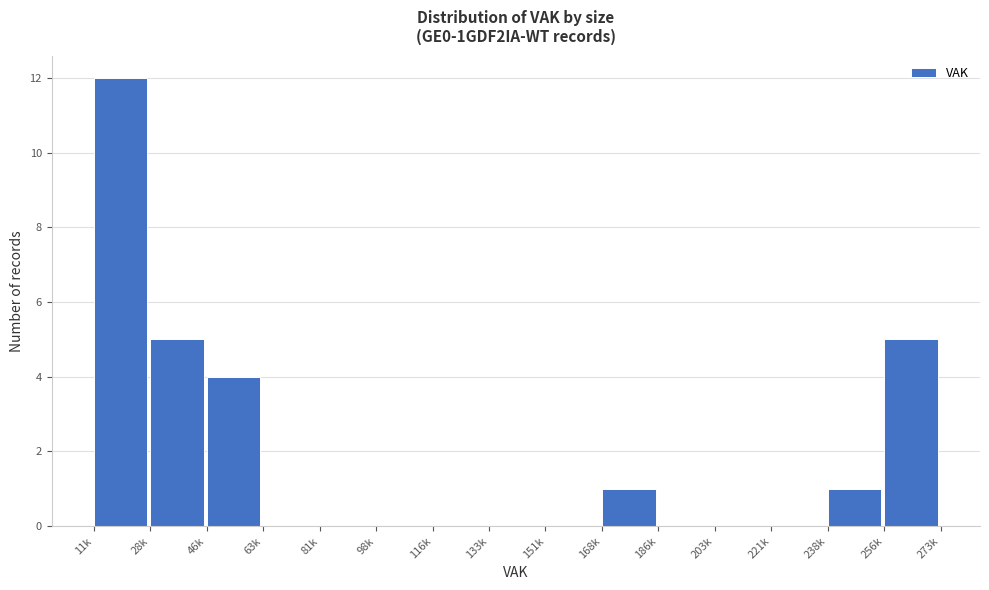

Reading left to right, list all the values displayed in this chart.

11k=12	28k=5	46k=4	63k=0	81k=0	98k=0	116k=0	133k=0	151k=0	168k=1	186k=0	203k=0	221k=0	238k=1	256k=5